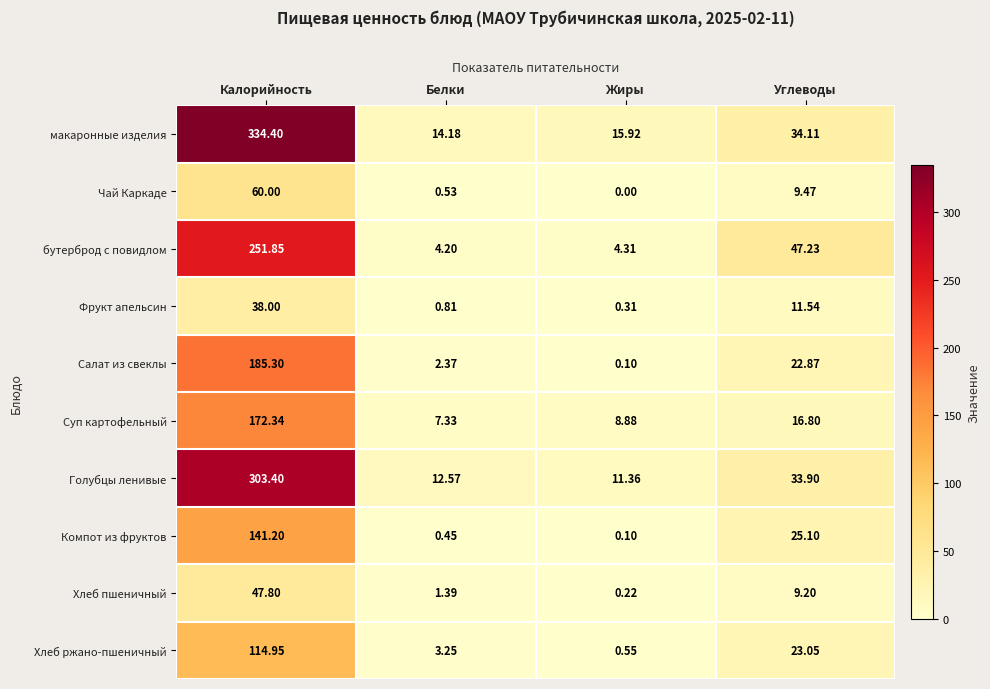

Is the value of Суп картофельный at Белки greater than the value of Компот из фруктов at Жиры?

Yes